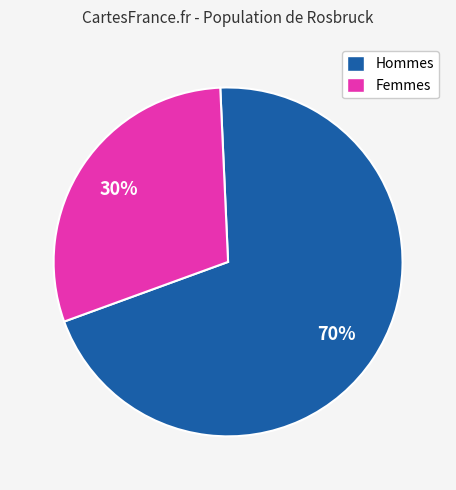

Is there any slice that represents more than half of the pie?

Yes